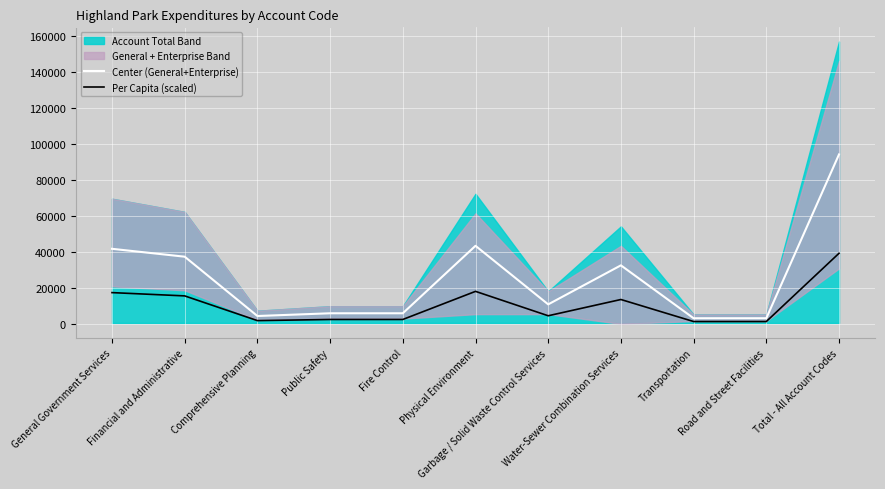

At which category does Per Capita (scaled) reach its first local valley?

Comprehensive Planning